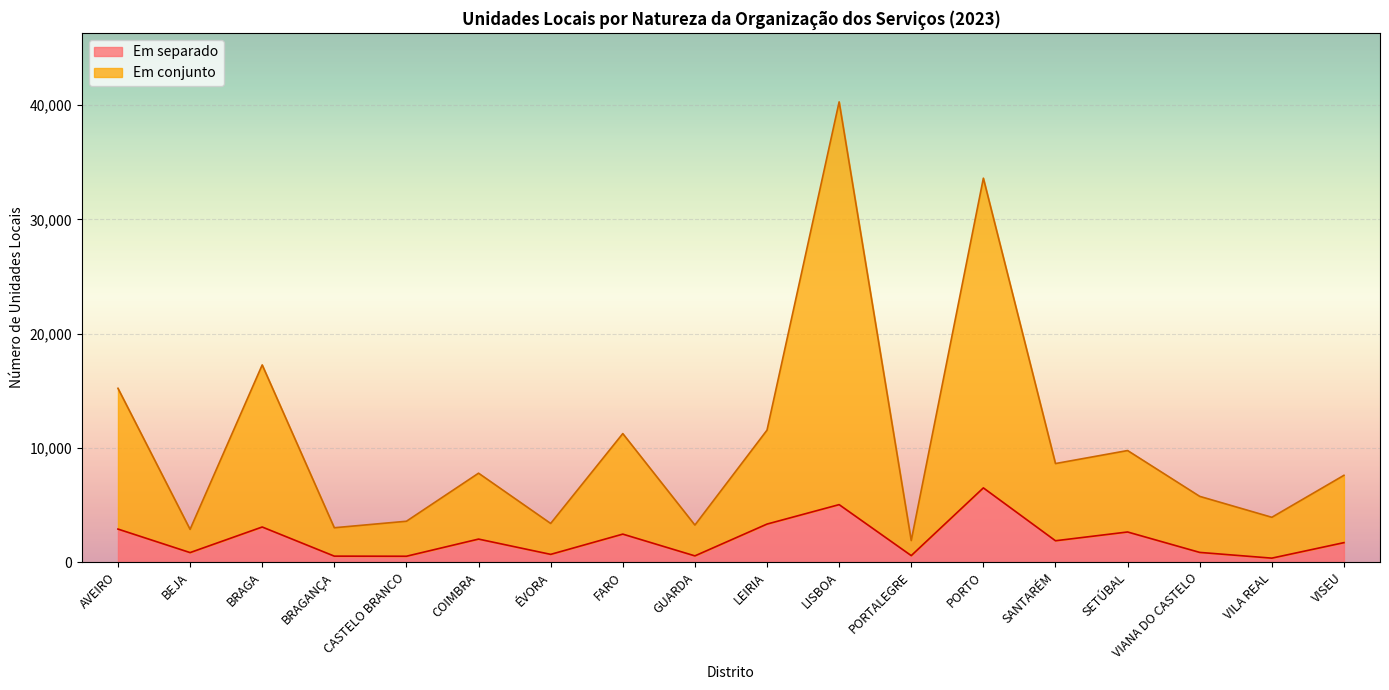

How many lines are shown in the chart?

2